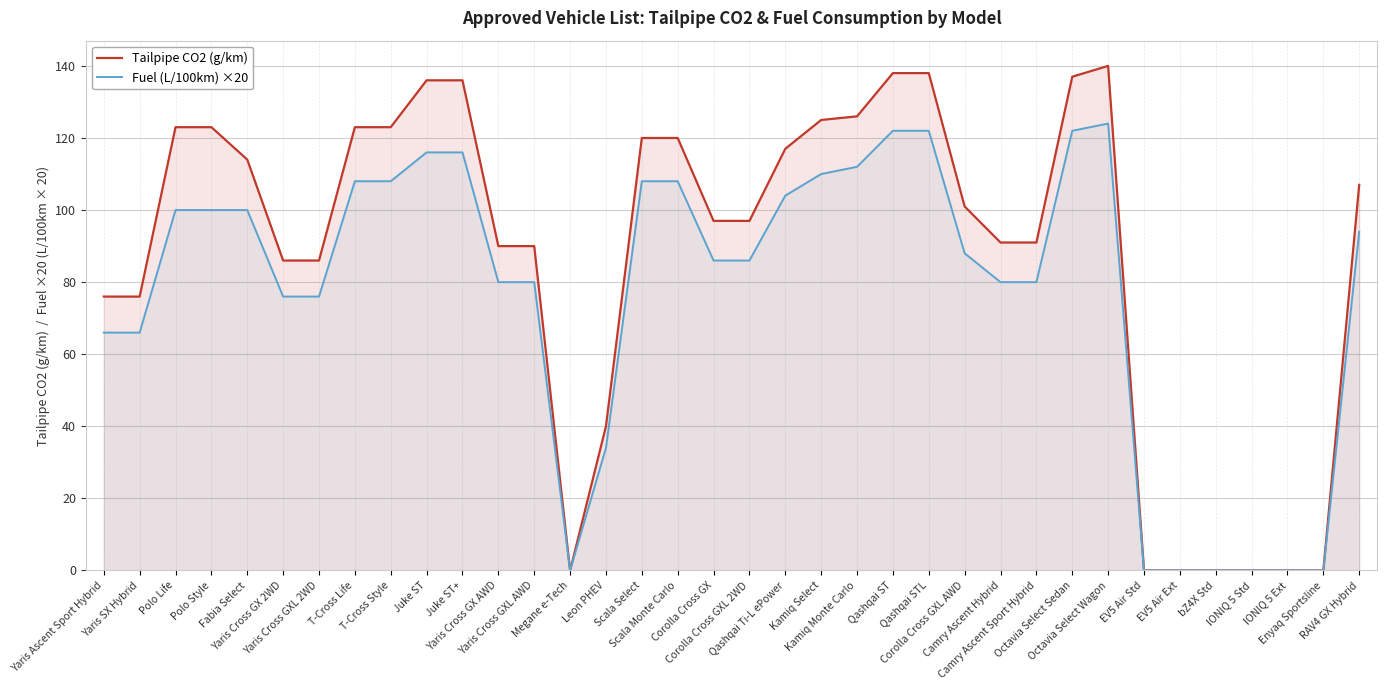

Reading right to left, transcribe all the data shown in this chart.

Tailpipe CO2 (g/km): RAV4 GX Hybrid=107	Enyaq Sportsline=0	IONIQ 5 Ext=0	IONIQ 5 Std=0	bZ4X Std=0	EV5 Air Ext=0	EV5 Air Std=0	Octavia Select Wagon=140	Octavia Select Sedan=137	Camry Ascent Sport Hybrid=91	Camry Ascent Hybrid=91	Corolla Cross GXL AWD=101	Qashqai STL=138	Qashqai ST=138	Kamiq Monte Carlo=126	Kamiq Select=125	Qashqai Ti-L ePower=117	Corolla Cross GXL 2WD=97	Corolla Cross GX=97	Scala Monte Carlo=120	Scala Select=120	Leon PHEV=40	Megane e-Tech=0	Yaris Cross GXL AWD=90	Yaris Cross GX AWD=90	Juke ST+=136	Juke ST=136	T-Cross Style=123	T-Cross Life=123	Yaris Cross GXL 2WD=86	Yaris Cross GX 2WD=86	Fabia Select=114	Polo Style=123	Polo Life=123	Yaris SX Hybrid=76	Yaris Ascent Sport Hybrid=76
Fuel (L/100km) ×20: RAV4 GX Hybrid=94	Enyaq Sportsline=0	IONIQ 5 Ext=0	IONIQ 5 Std=0	bZ4X Std=0	EV5 Air Ext=0	EV5 Air Std=0	Octavia Select Wagon=124	Octavia Select Sedan=122	Camry Ascent Sport Hybrid=80	Camry Ascent Hybrid=80	Corolla Cross GXL AWD=88	Qashqai STL=122	Qashqai ST=122	Kamiq Monte Carlo=112	Kamiq Select=110	Qashqai Ti-L ePower=104	Corolla Cross GXL 2WD=86	Corolla Cross GX=86	Scala Monte Carlo=108	Scala Select=108	Leon PHEV=34	Megane e-Tech=0	Yaris Cross GXL AWD=80	Yaris Cross GX AWD=80	Juke ST+=116	Juke ST=116	T-Cross Style=108	T-Cross Life=108	Yaris Cross GXL 2WD=76	Yaris Cross GX 2WD=76	Fabia Select=100	Polo Style=100	Polo Life=100	Yaris SX Hybrid=66	Yaris Ascent Sport Hybrid=66